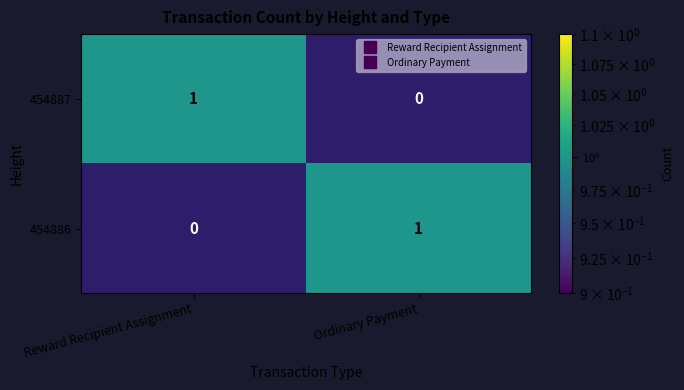

True or false: 454886 has a value of 1 at Ordinary Payment.

True